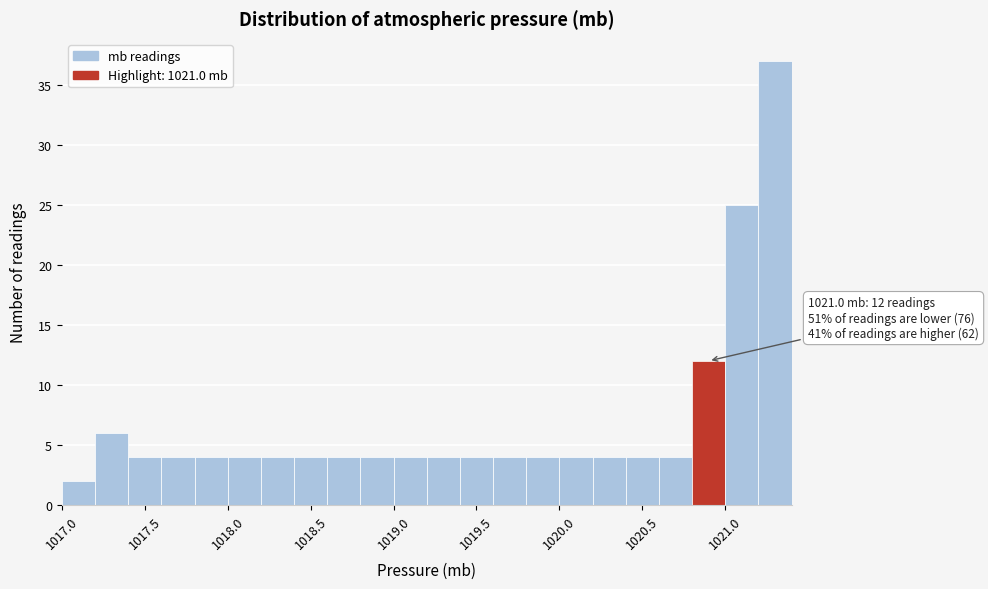

Over which range of the x-axis is the bar tallest?

1021.2 to 1021.4